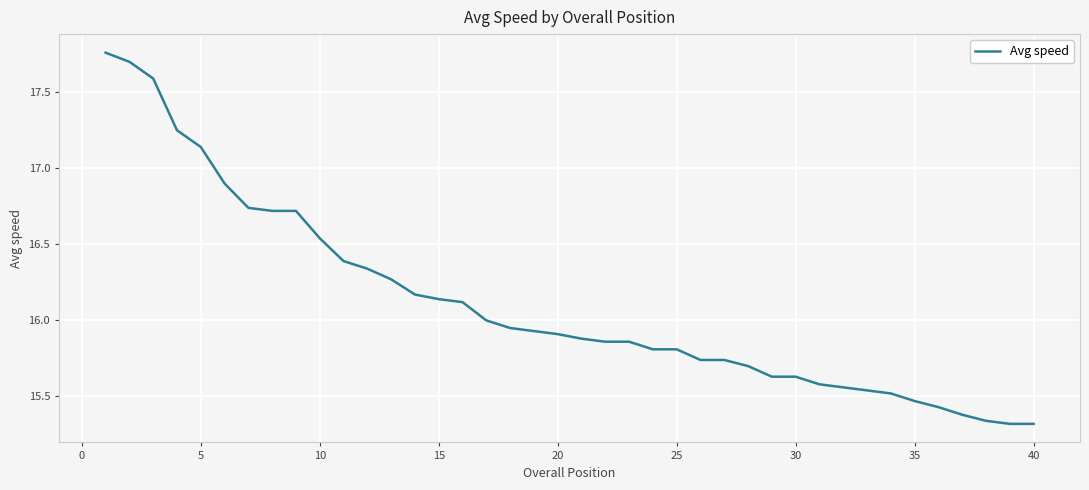

What is the difference between the maximum and minimum values?

2.4